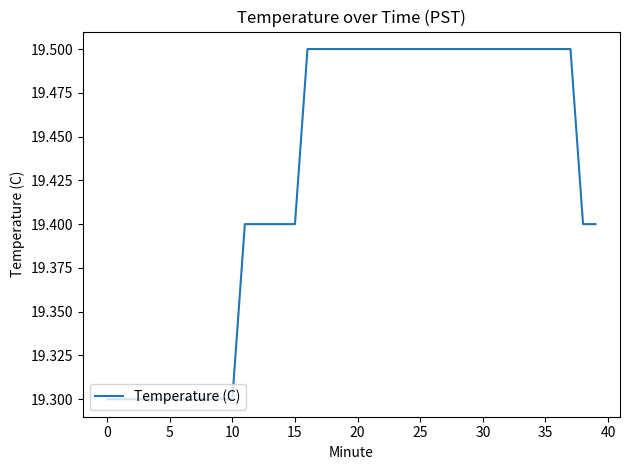

Does the chart display data point markers on the line(s)?

No